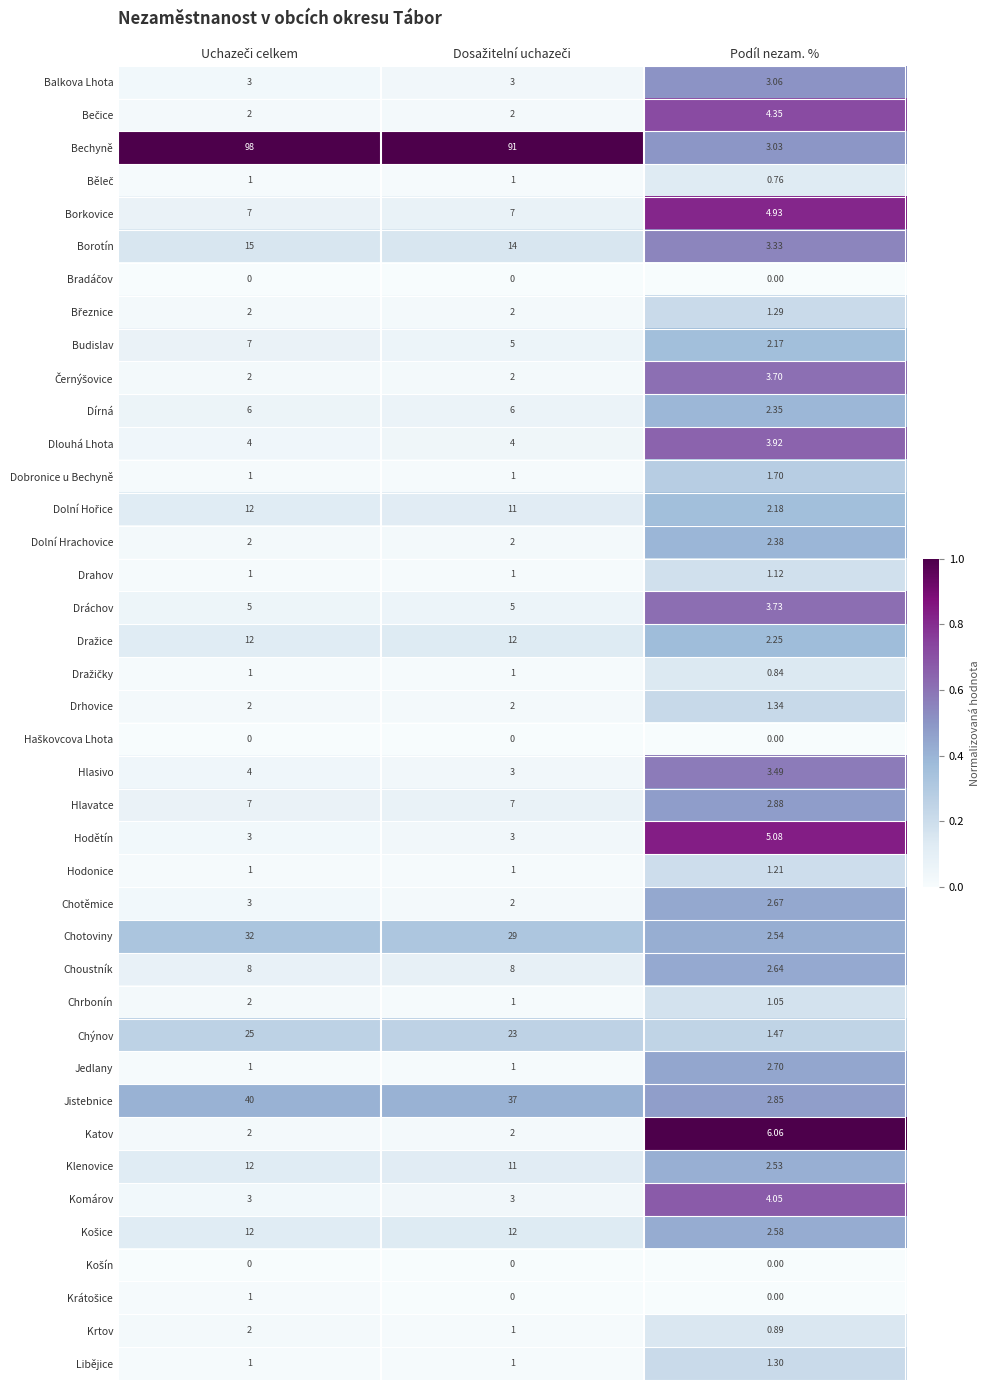

Which series has the largest total across all categories?

Bechyně